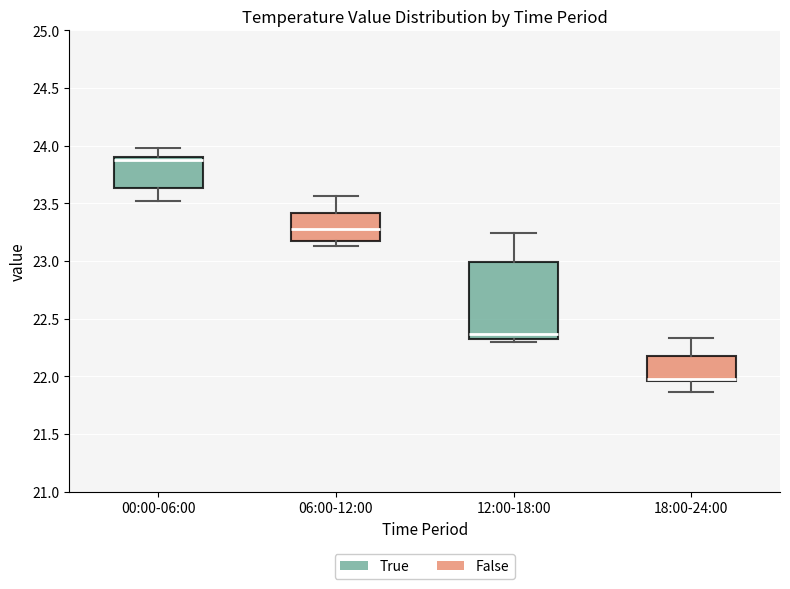

Which box is the tallest, from its lower edge to its upper edge?

12:00-18:00